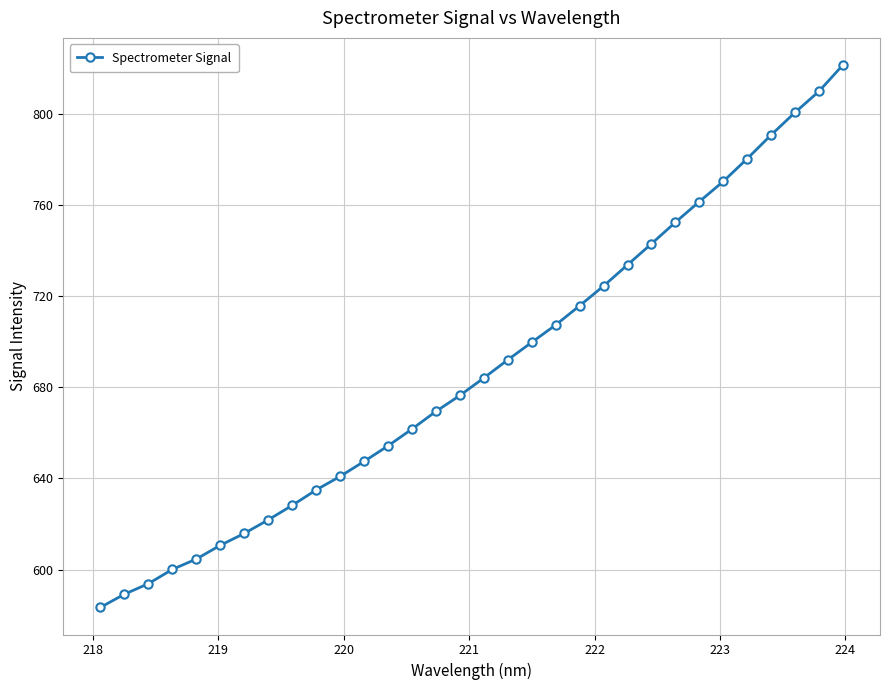

What is the smallest value displayed?

583.4